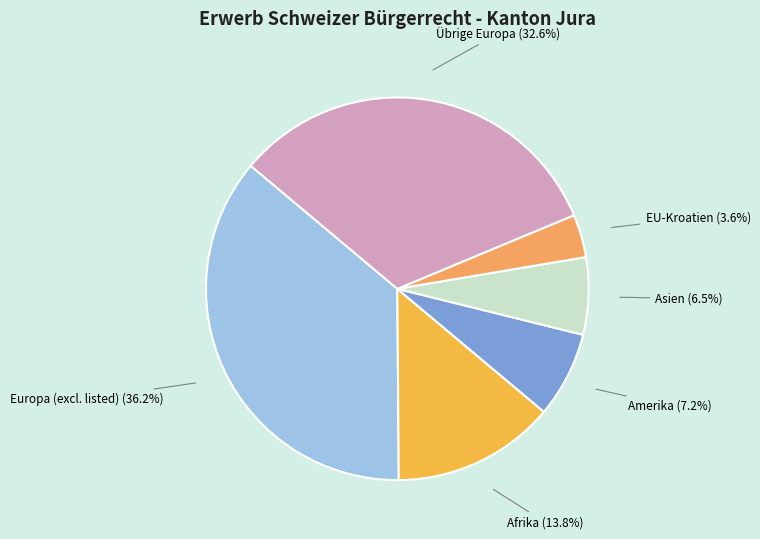

How many segments does this pie chart have?

6